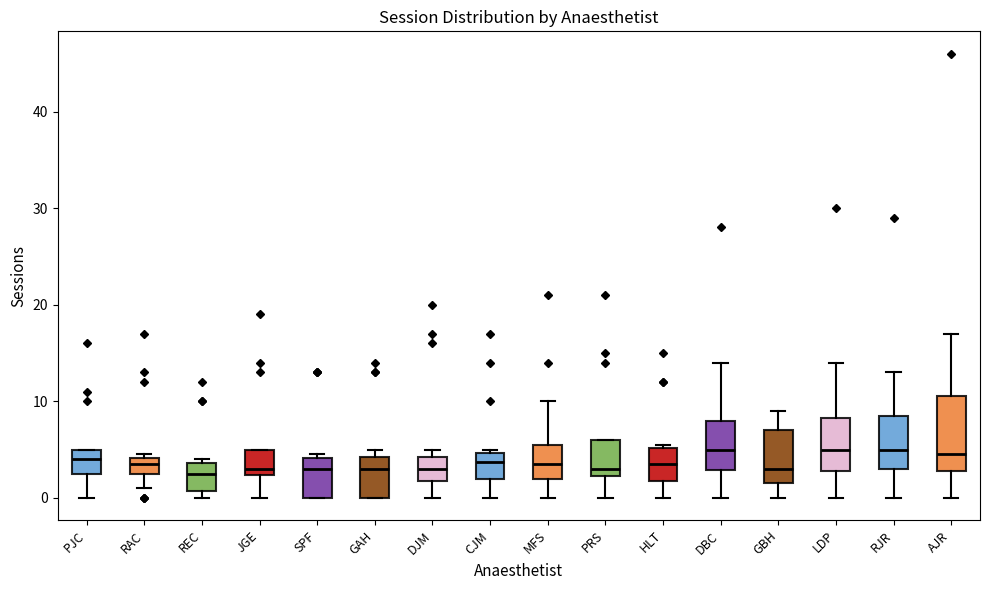

Where is the upper edge of the box for REC on the y-axis? The values are not printed on the chart, so give them approximately, as read against the axis.

4